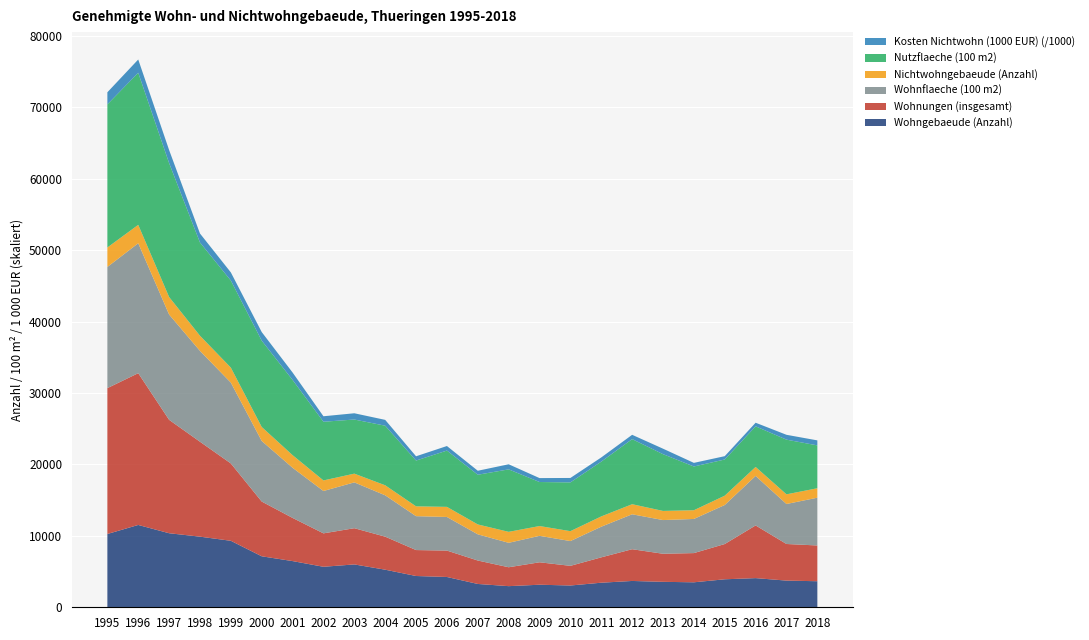

Reading left to right, extract all data points from this chart.

Wohngebaeude (Anzahl): 1995=10263	1996=11530	1997=10370	1998=9889	1999=9311	2000=7141	2001=6469	2002=5672	2003=6002	2004=5264	2005=4380	2006=4243	2007=3266	2008=2959	2009=3159	2010=3050	2011=3441	2012=3686	2013=3564	2014=3498	2015=3920	2016=4084	2017=3736	2018=3648
Wohnungen (insgesamt): 1995=20429	1996=21254	1997=15882	1998=13296	1999=10831	2000=7667	2001=6045	2002=4680	2003=5072	2004=4625	2005=3634	2006=3696	2007=3282	2008=2646	2009=3142	2010=2753	2011=3552	2012=4445	2013=3931	2014=4091	2015=4937	2016=7378	2017=5127	2018=5008
Wohnflaeche (100 m2): 1995=16970	1996=18196	1997=14746	1998=12722	1999=11320	2000=8485	2001=7026	2002=5933	2003=6419	2004=5793	2005=4746	2006=4708	2007=3667	2008=3423	2009=3705	2010=3470	2011=4292	2012=4893	2013=4720	2014=4781	2015=5468	2016=6935	2017=5601	2018=6691
Nichtwohngebaeude (Anzahl): 1995=2725	1996=2577	1997=2454	1998=2123	1999=2100	2000=1959	2001=1764	2002=1480	2003=1222	2004=1403	2005=1376	2006=1416	2007=1386	2008=1537	2009=1371	2010=1388	2011=1440	2012=1411	2013=1280	2014=1221	2015=1304	2016=1256	2017=1354	2018=1324
Nutzflaeche (100 m2): 1995=20044	1996=21297	1997=18754	1998=13056	1999=12198	2000=12089	2001=10534	2002=8218	2003=7580	2004=8345	2005=6411	2006=7883	2007=6961	2008=8748	2009=6166	2010=6828	2011=7673	2012=9116	2013=7949	2014=6126	2015=5068	2016=5688	2017=7657	2018=6001
Kosten Nichtwohn (1000 EUR): 1995=1692694	1996=1860032	1997=1829598	1998=1259278	1999=1137465	2000=1202874	2001=1040182	2002=768489	2003=875508	2004=815527	2005=600181	2006=637179	2007=558000	2008=713203	2009=549353	2010=621794	2011=586580	2012=603282	2013=767519	2014=507252	2015=466163	2016=505058	2017=680068	2018=700833